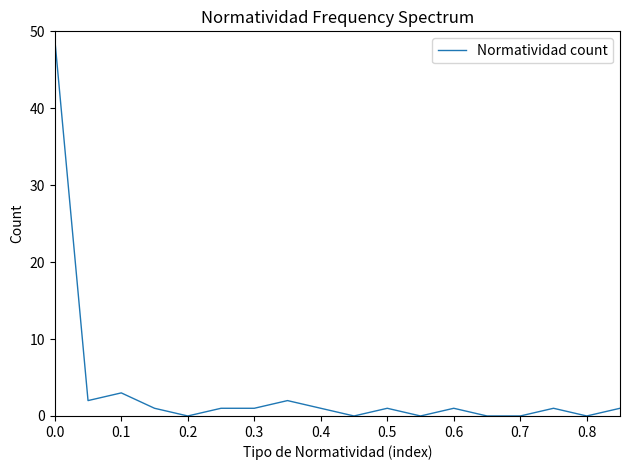

What is the sum of all values?

64